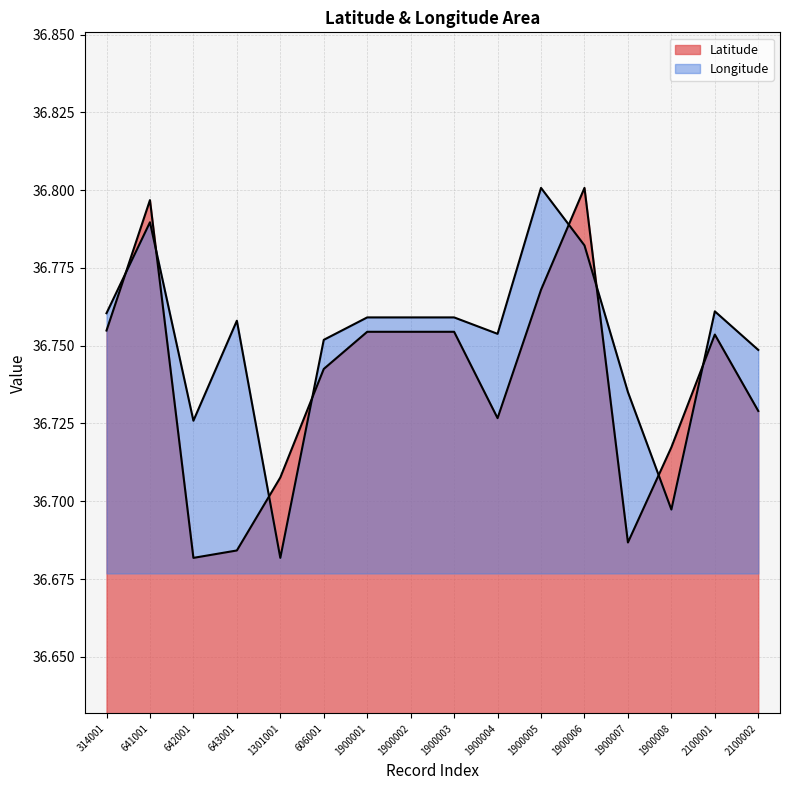

Rank the series by their maximum value, from lowest to highest.

Latitude, Longitude